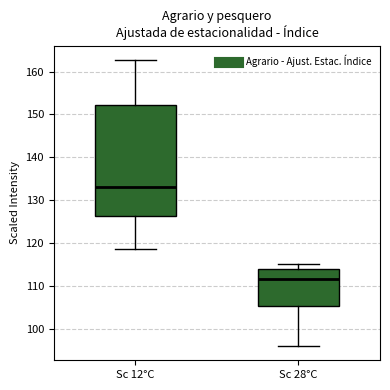

Comparing the boxes themselves (not the whiskers), which one is the tallest?

Sc 12°C